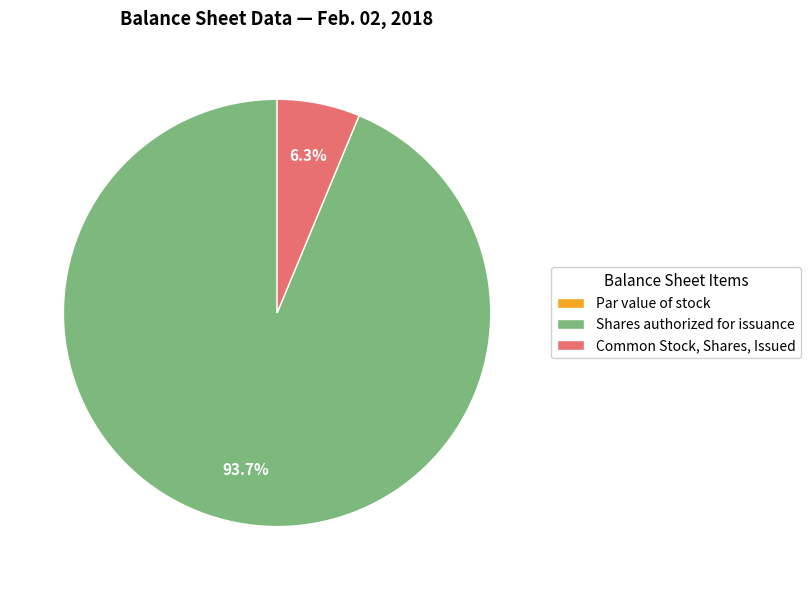

Does Shares authorized for issuance account for over 50% of the chart?

Yes